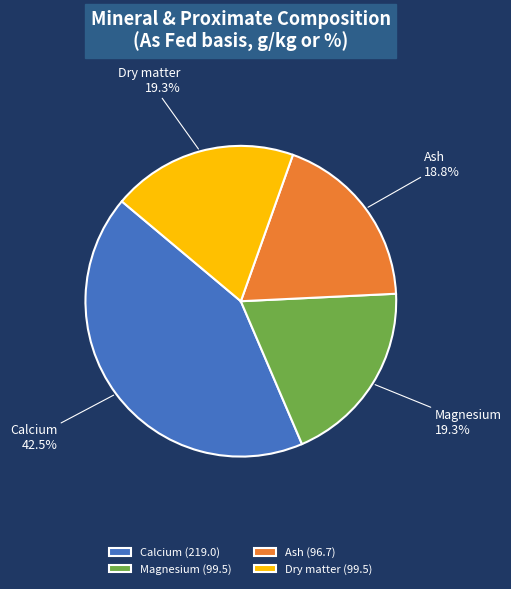

Which category has the biggest portion of the pie?

Calcium